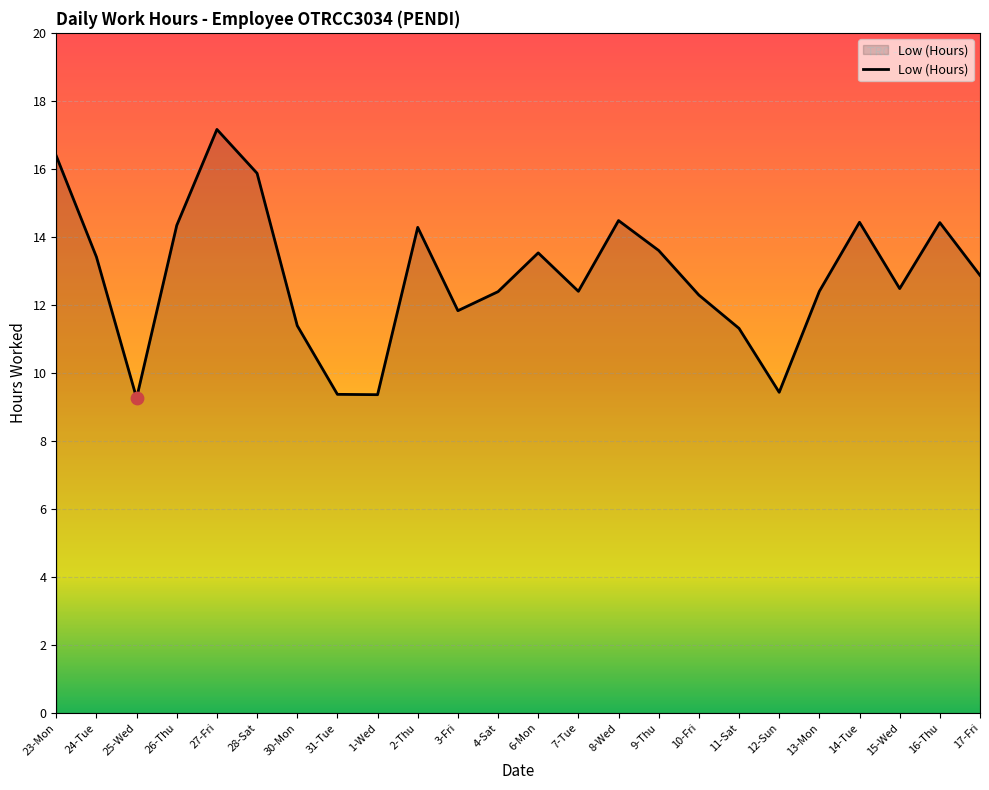

What is the change in value from 25-Wed to 10-Fri?

+3.0